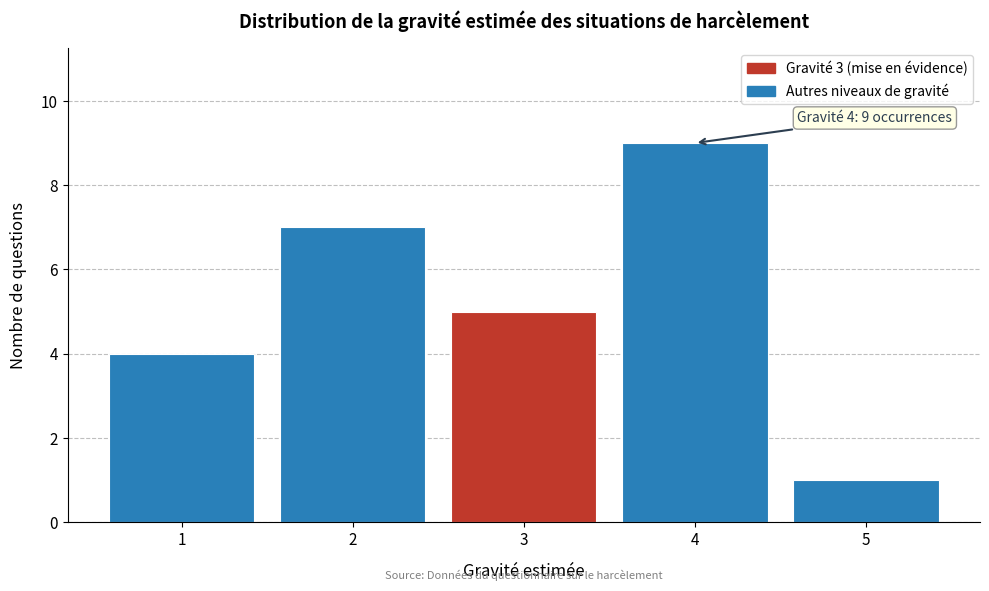

Over which range of the x-axis is the bar tallest?

3.5 to 4.5